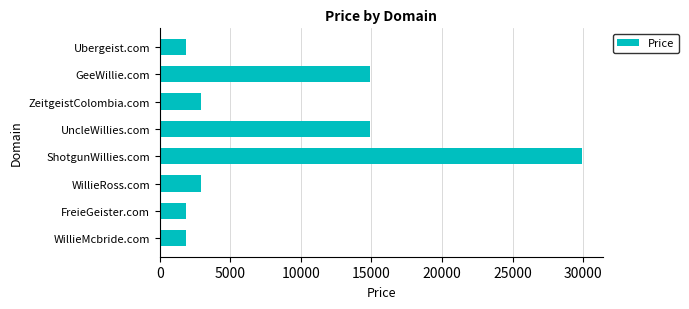

How many values are below 2888?

3